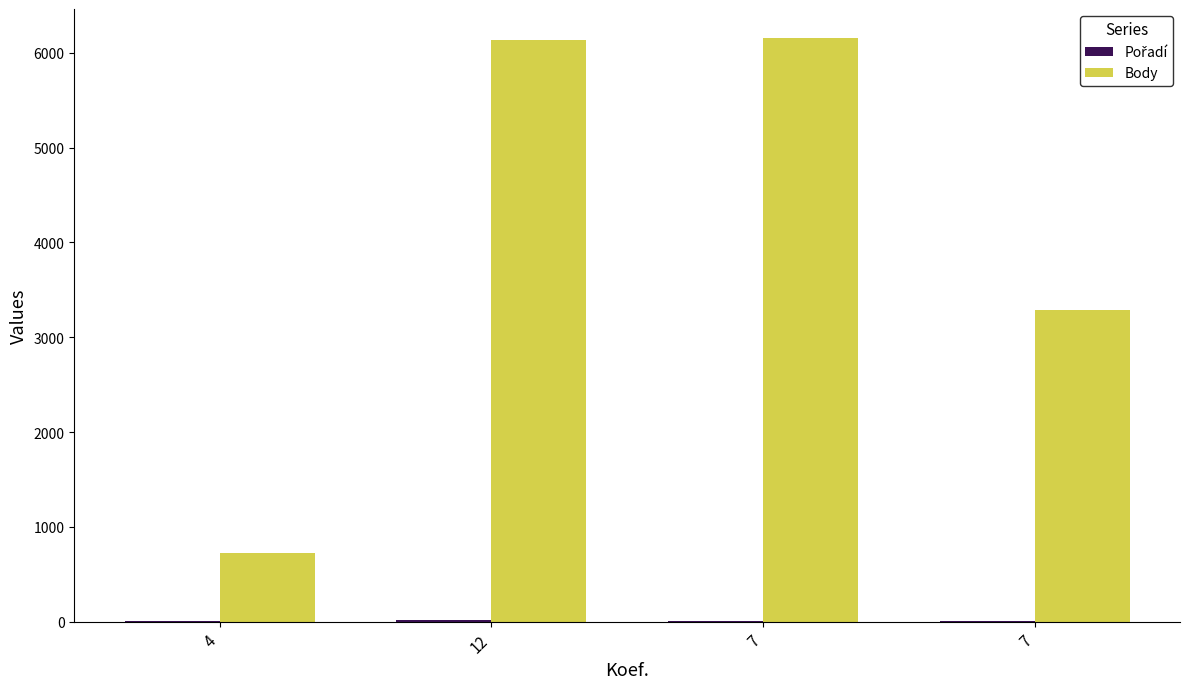

The Body series shows 3283 at 7. True or false?

True